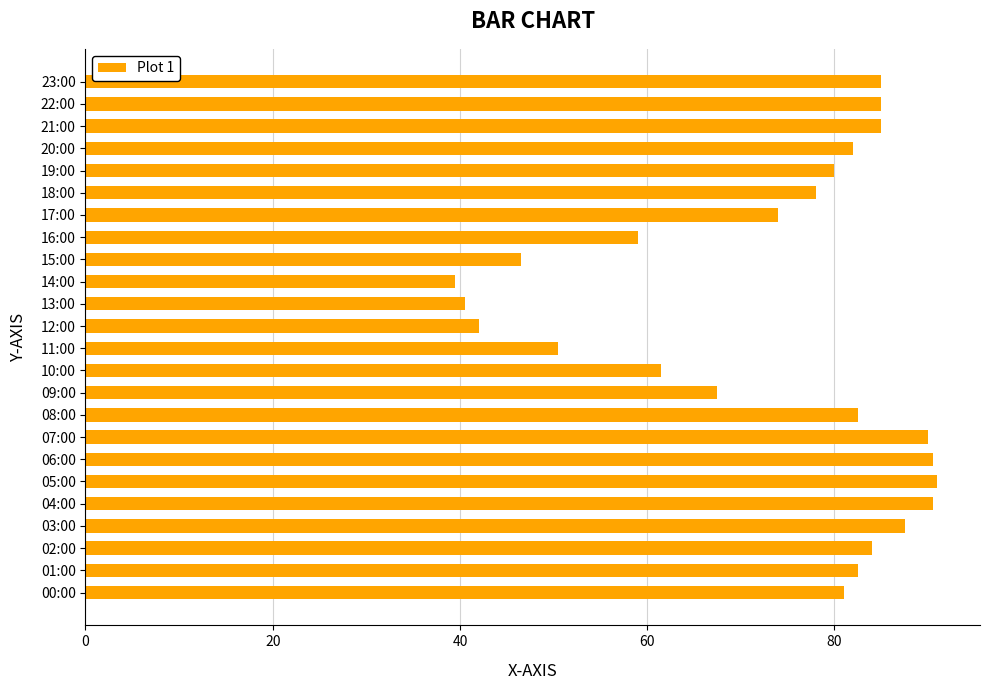

Does the chart contain any negative values?

No